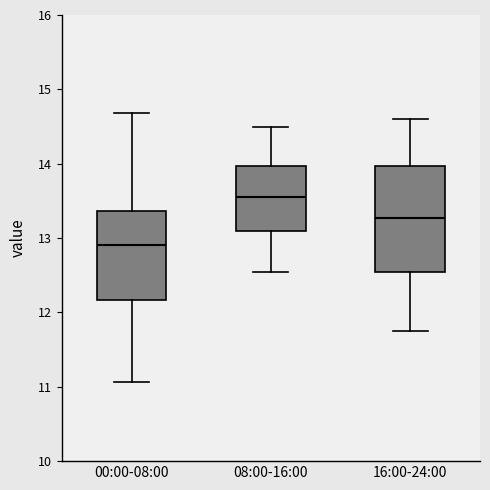

Where does the median line of the box for 16:00-24:00 sit on the y-axis? The values are not printed on the chart, so give them approximately, as read against the axis.

13.3